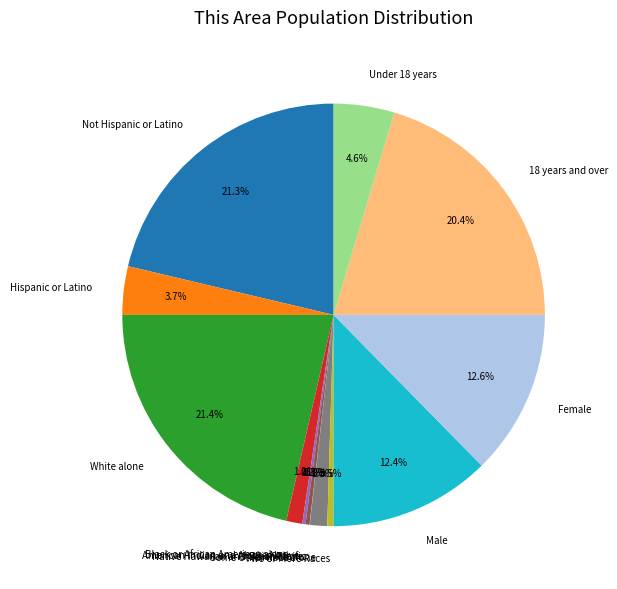

To the nearest percent, what is the difference between the largest and smallest slice percentages?

21%